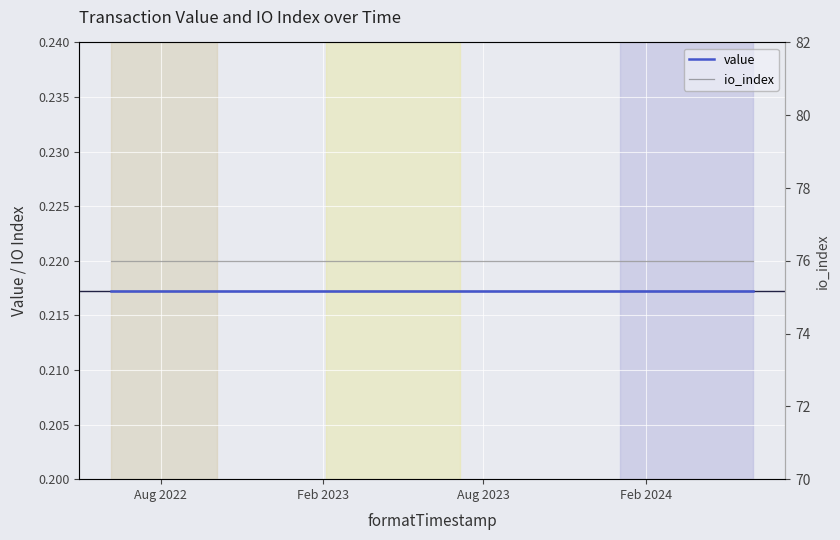

At which label does value reach its minimum?

Aug 2022